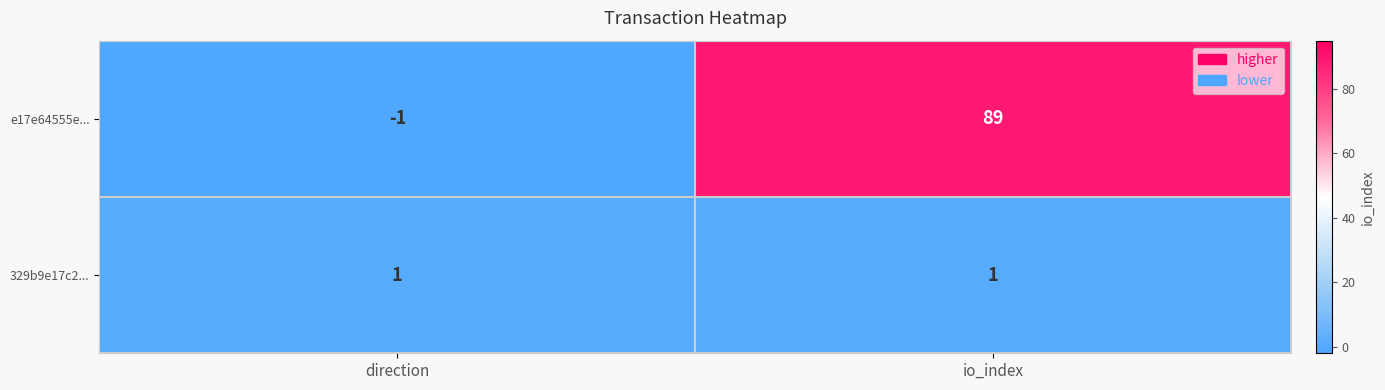

How many categories are shown in the chart?

2